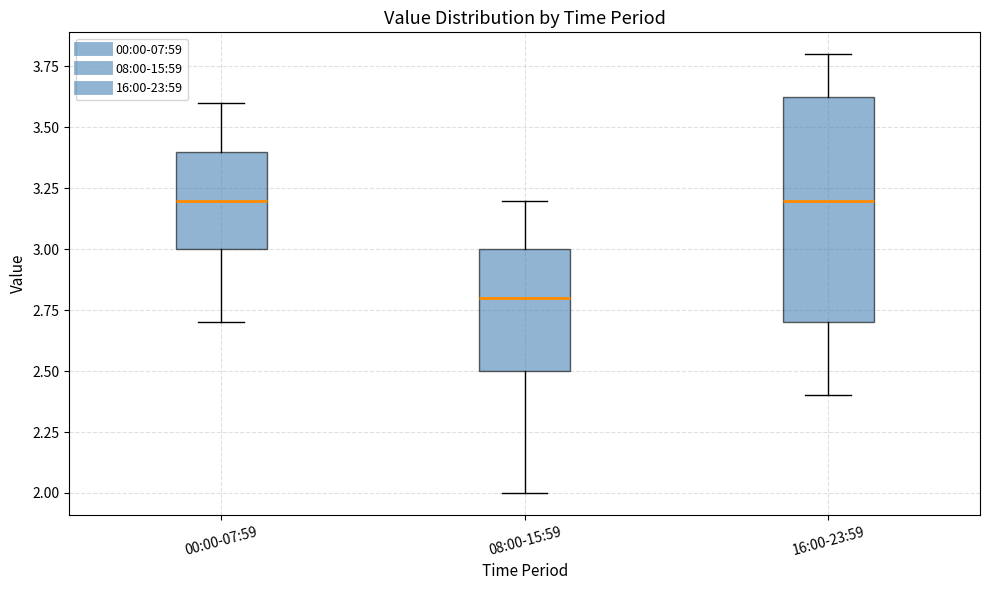

Reading left to right, read every box against the y-axis: the position of its median line, the range the box covers, and the ends of its whiskers. The values are not printed on the chart, so give them approximately, as read against the axis.

00:00-07:59: median 3.20, box 3.00 to 3.40, whiskers 2.70 to 3.60
08:00-15:59: median 2.80, box 2.50 to 3.00, whiskers 2.00 to 3.20
16:00-23:59: median 3.20, box 2.70 to 3.65, whiskers 2.40 to 3.80